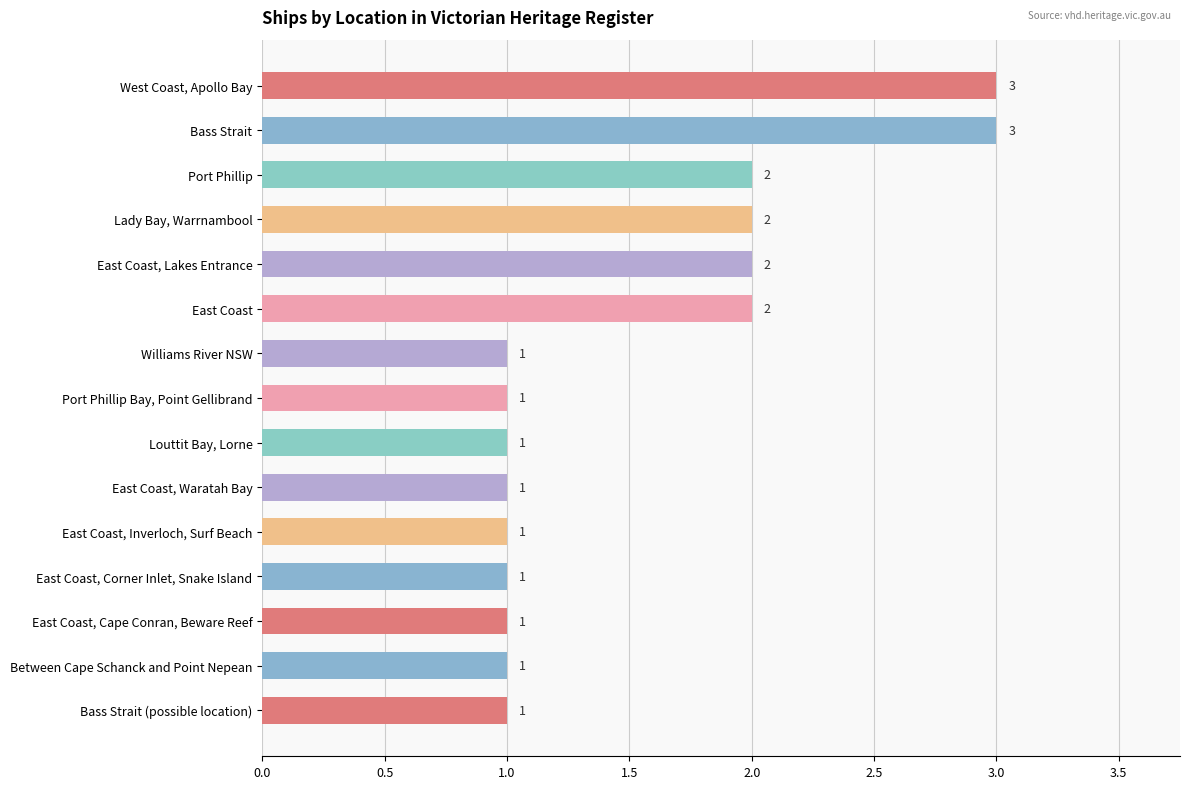

What is the maximum value shown in the chart?

3